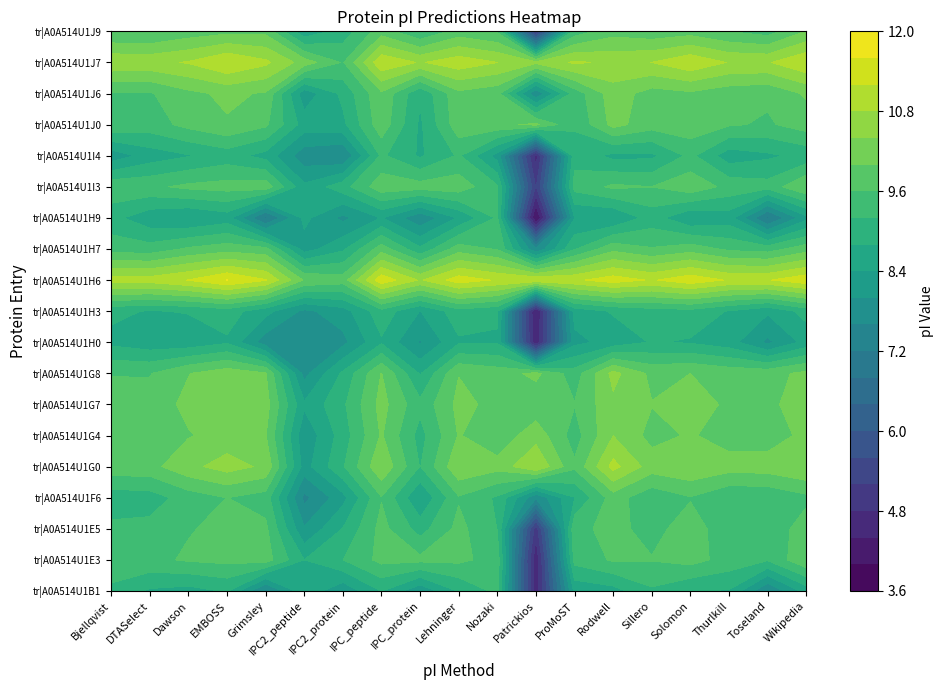

The value of tr|A0A514U1G0 at 3 is 18.8. True or false?

False